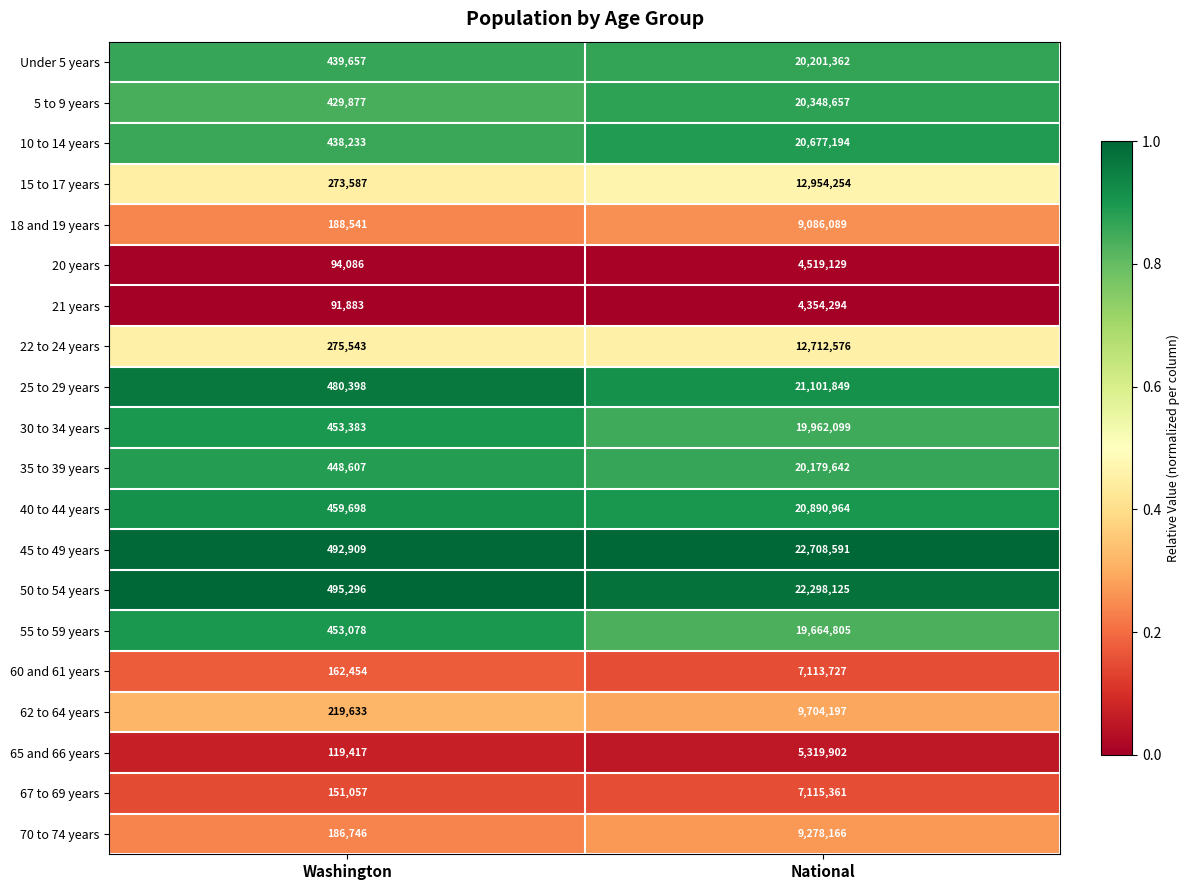

What is the maximum value shown in the chart?

22708591